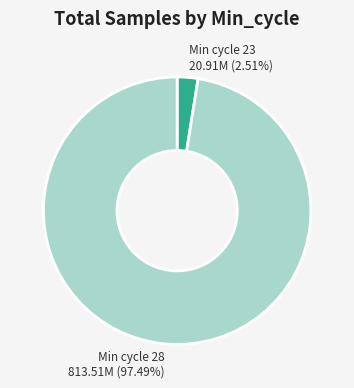

Is there any slice that represents more than half of the pie?

Yes